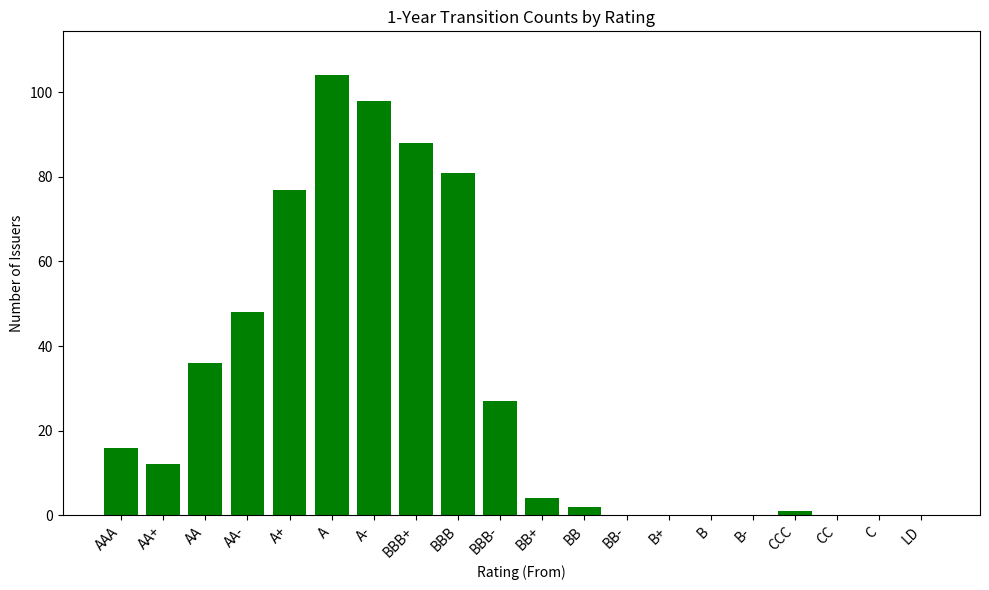

Reading left to right, what are all the values shown in this chart?

AAA=16	AA+=12	AA=36	AA-=48	A+=77	A=104	A-=98	BBB+=88	BBB=81	BBB-=27	BB+=4	BB=2	BB-=0	B+=0	B=0	B-=0	CCC=1	CC=0	C=0	LD=0